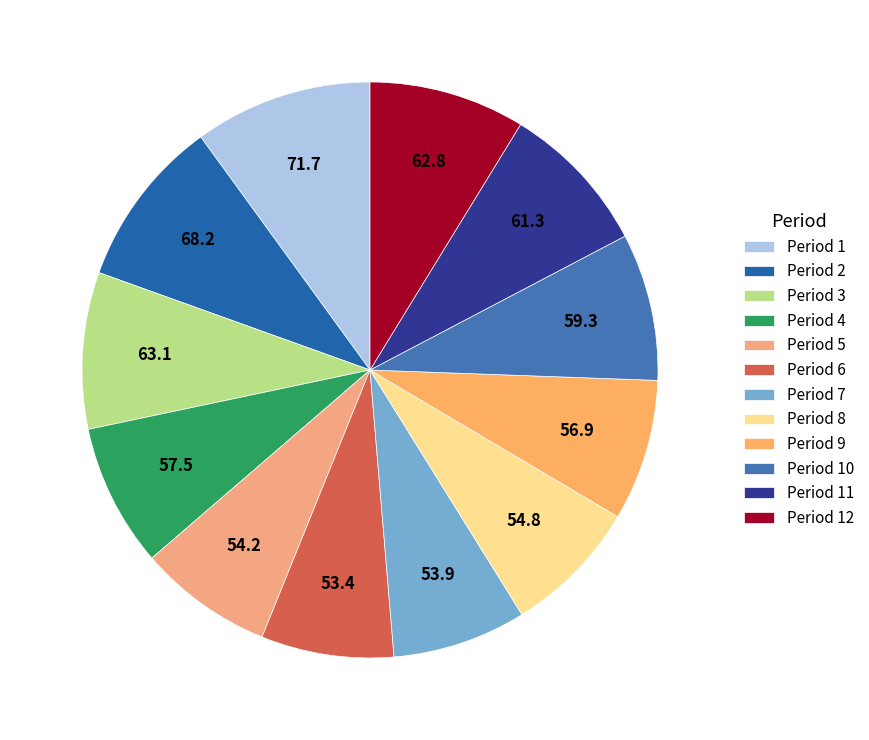

What percentage is the Period 7 slice, to the nearest percent?

8%